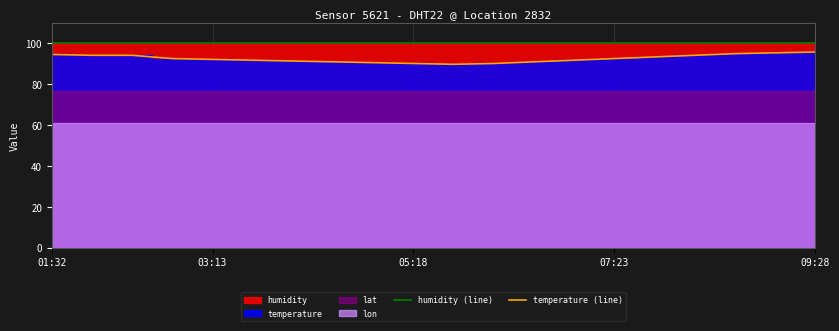

True or false: humidity (line) and temperature (line) intersect in this chart.

False